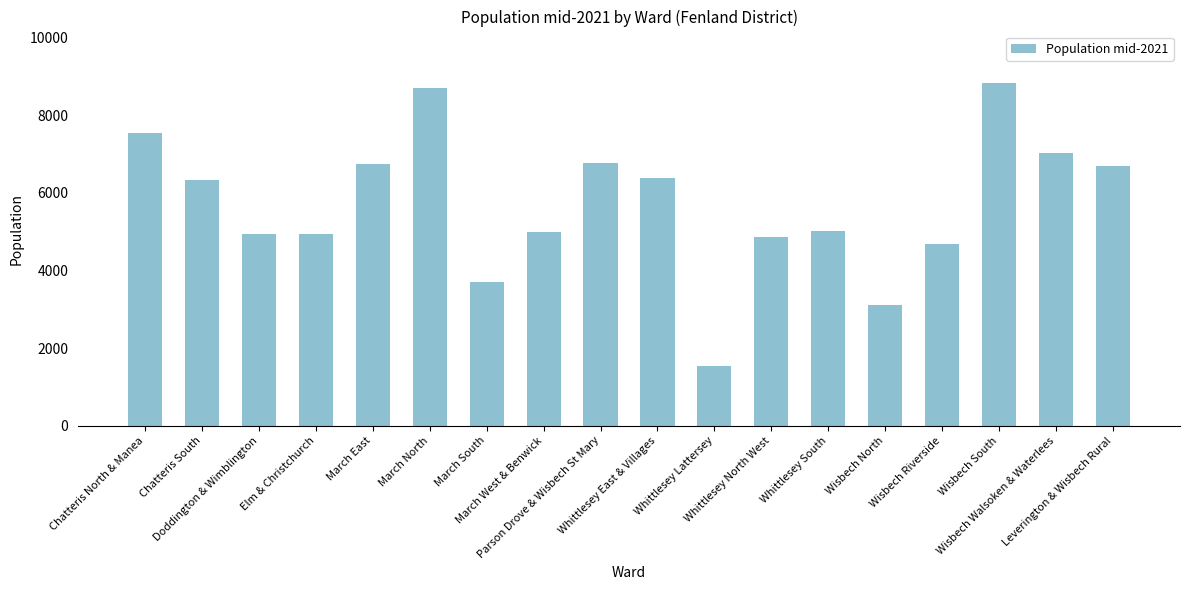

Which category has the lowest value across all series?

Whittlesey Lattersey